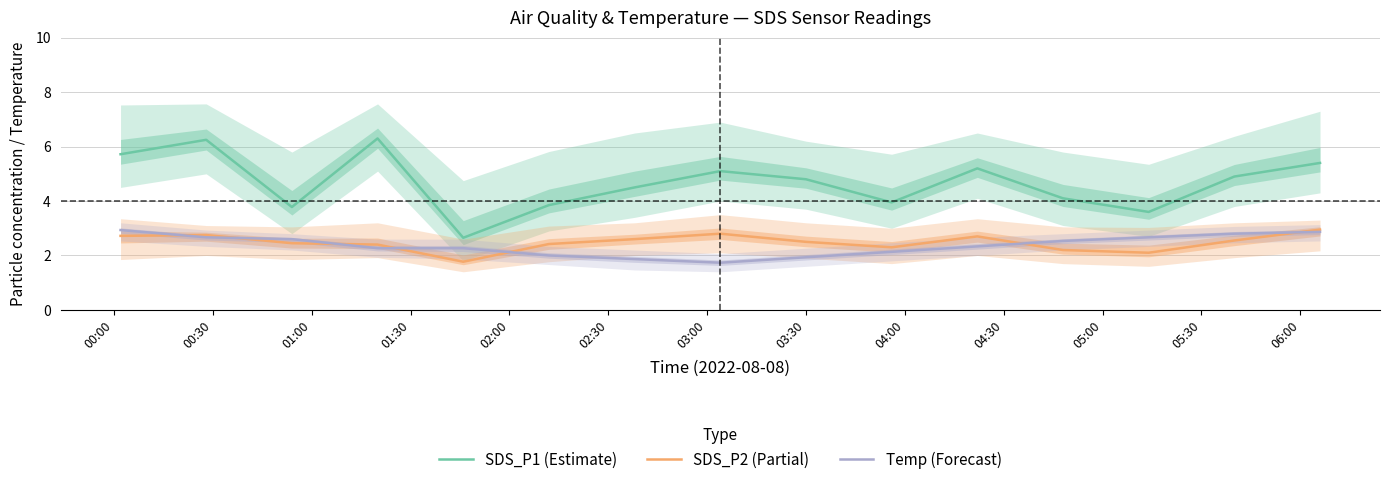

What is the highest value of the SDS_P1 (Estimate) series?

6.3